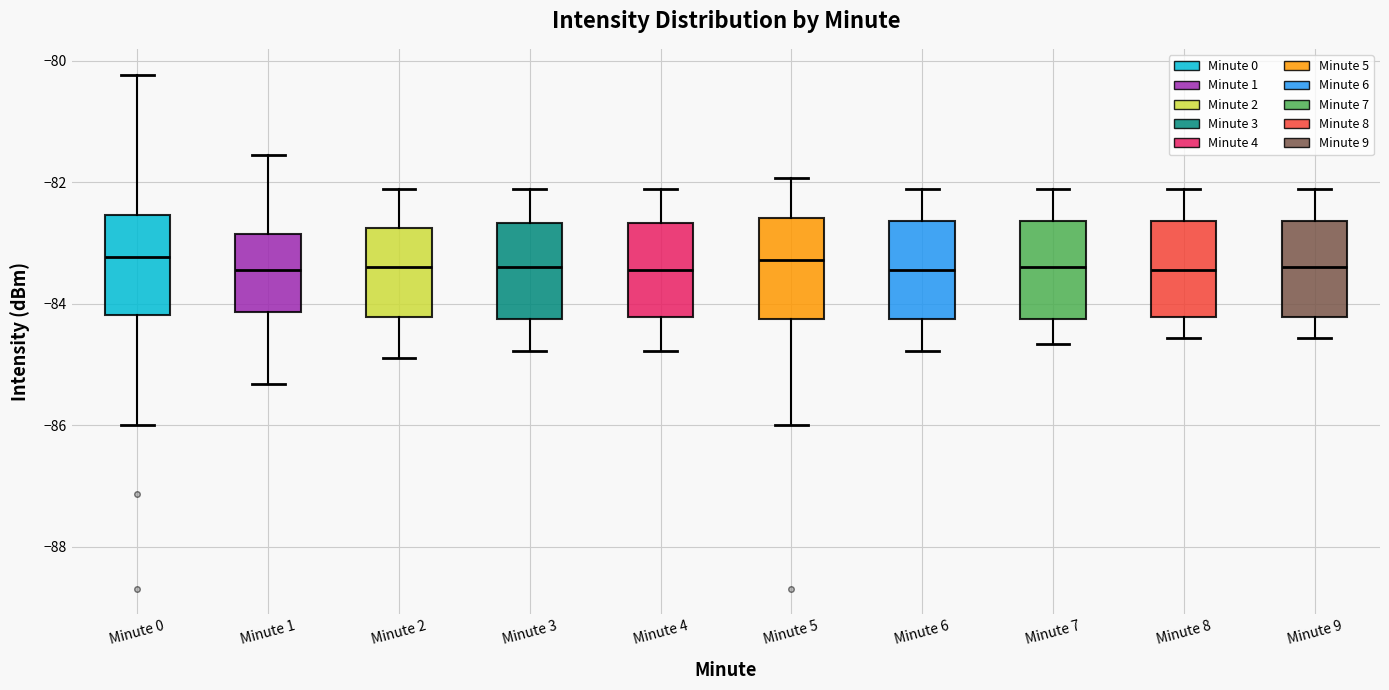

Where is the lower edge of the box for Minute 4 on the y-axis? The values are not printed on the chart, so give them approximately, as read against the axis.

-84.2